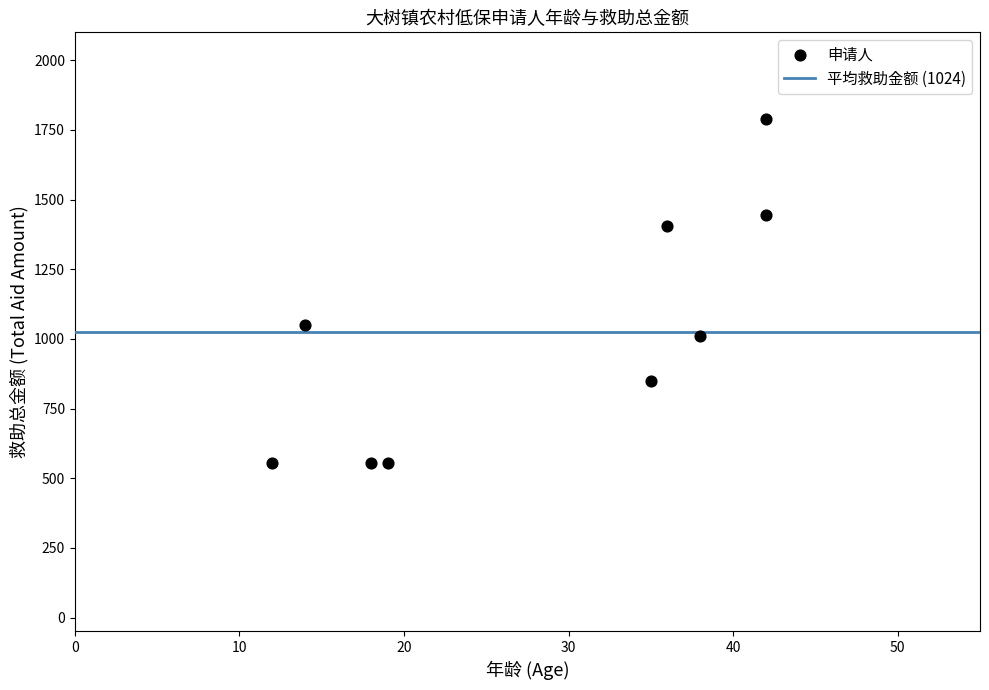

What Y value in the scatter plot is closest to 1171?

1050